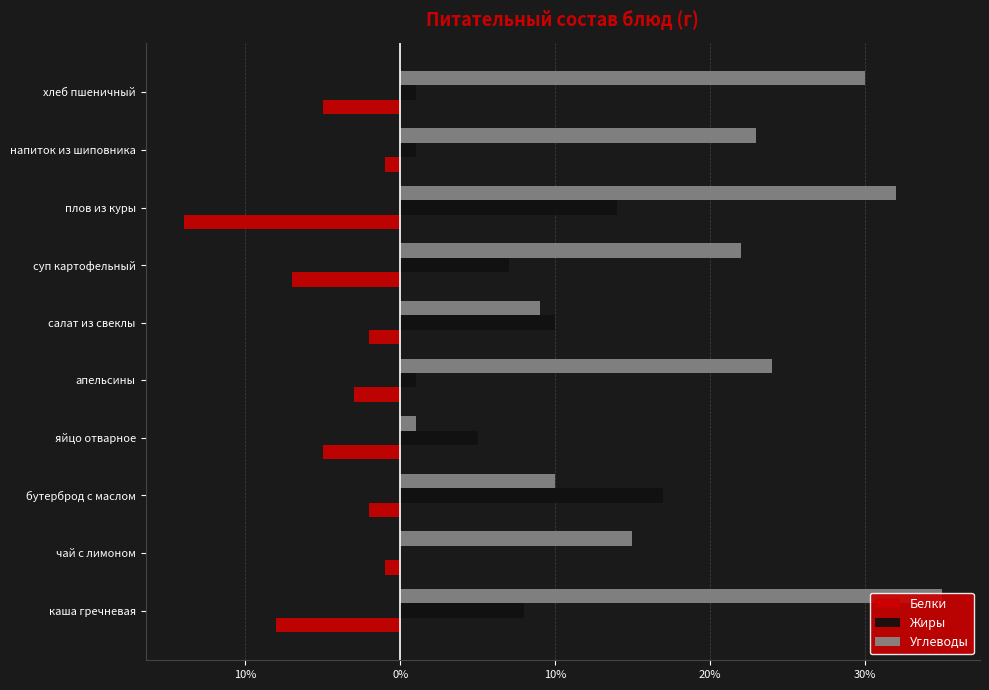

Are the bars grouped side by side (vs. stacked)?

Yes